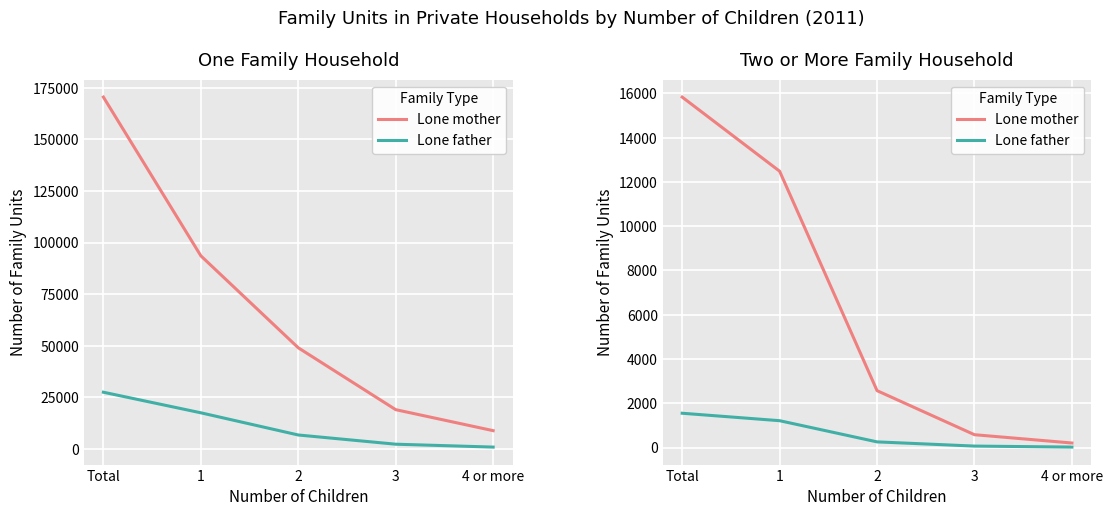

What position from the right is 2?

3